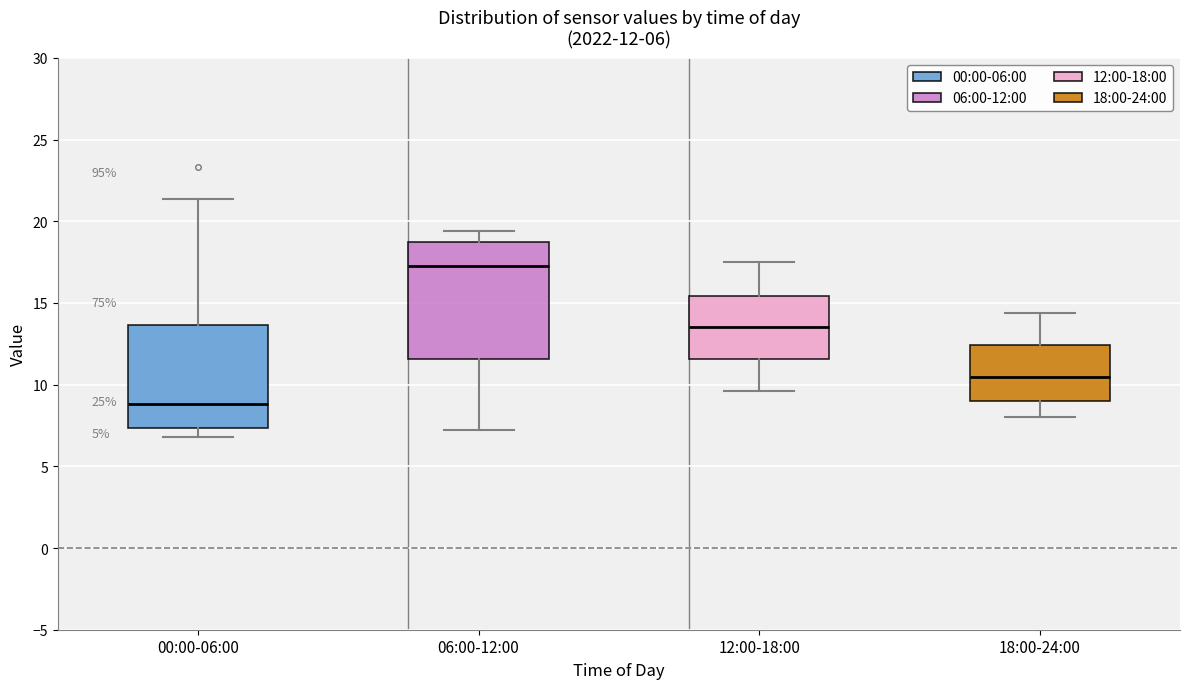

Which box has the highest median line?

06:00-12:00